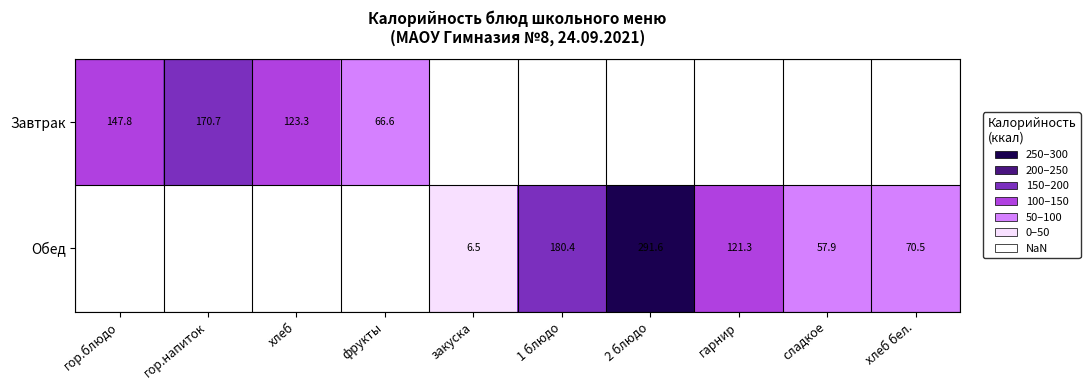

What is the difference between the Обед values at гарнир and 2 блюдо?

170.3